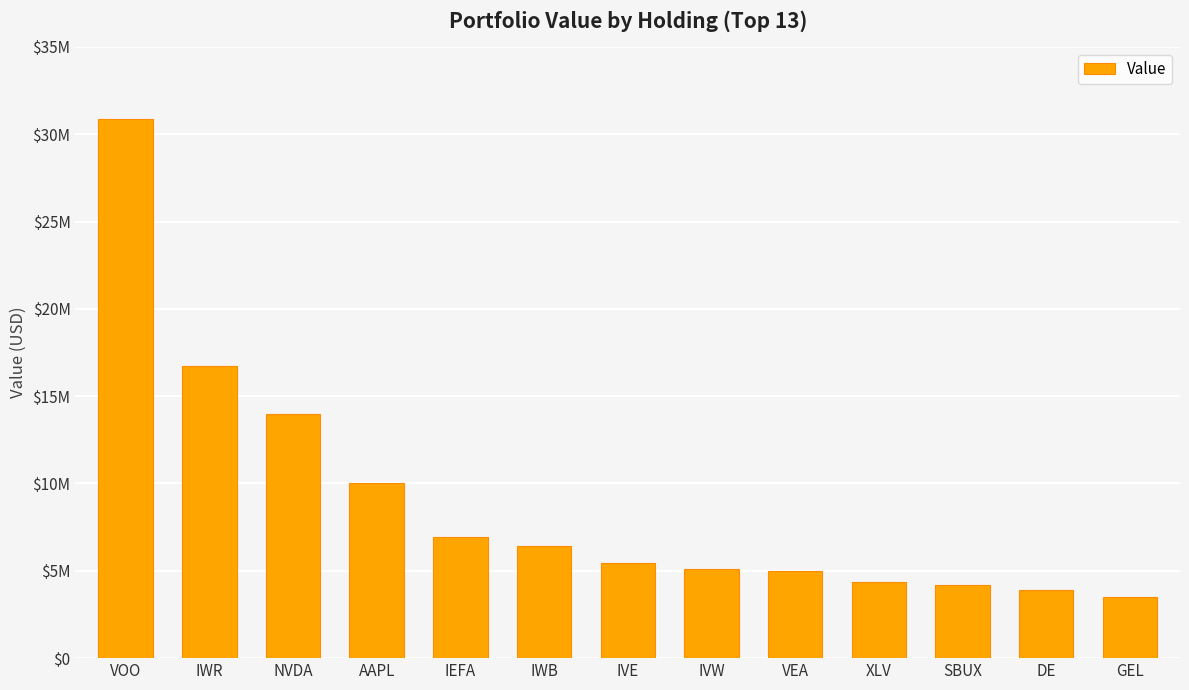

List the labels in order of value, largest first.

VOO, IWR, NVDA, AAPL, IEFA, IWB, IVE, IVW, VEA, XLV, SBUX, DE, GEL